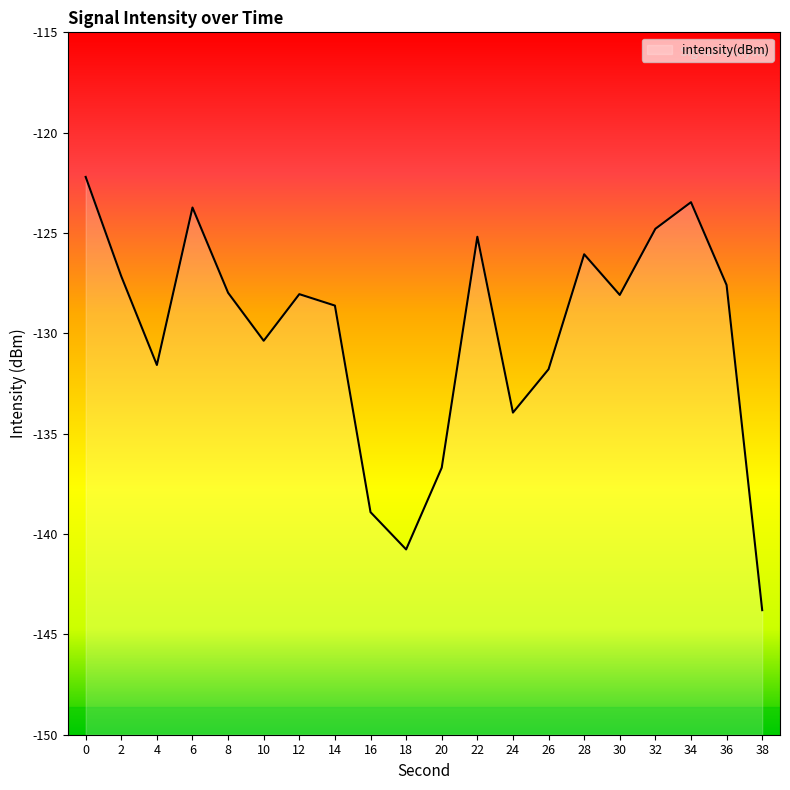

What is the value of the 8th point from the left?

-128.6